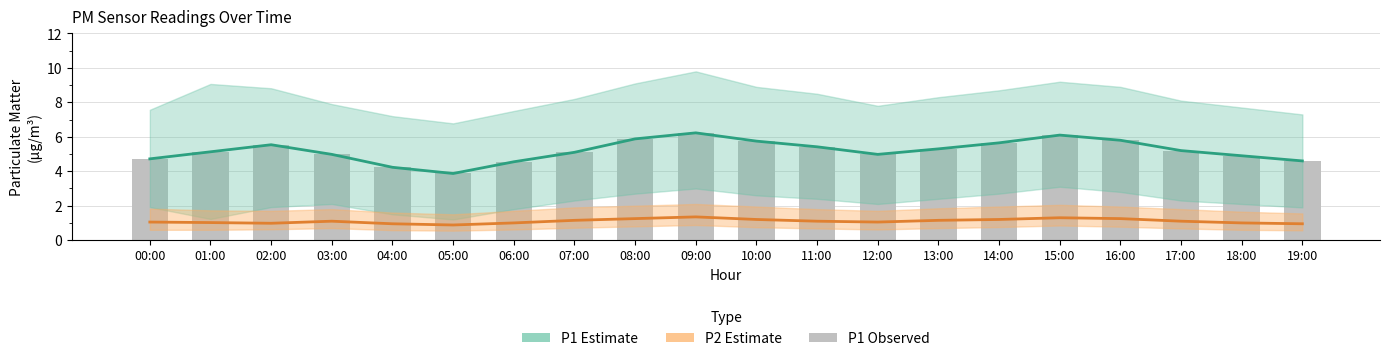

How many series are shown in this chart?

3